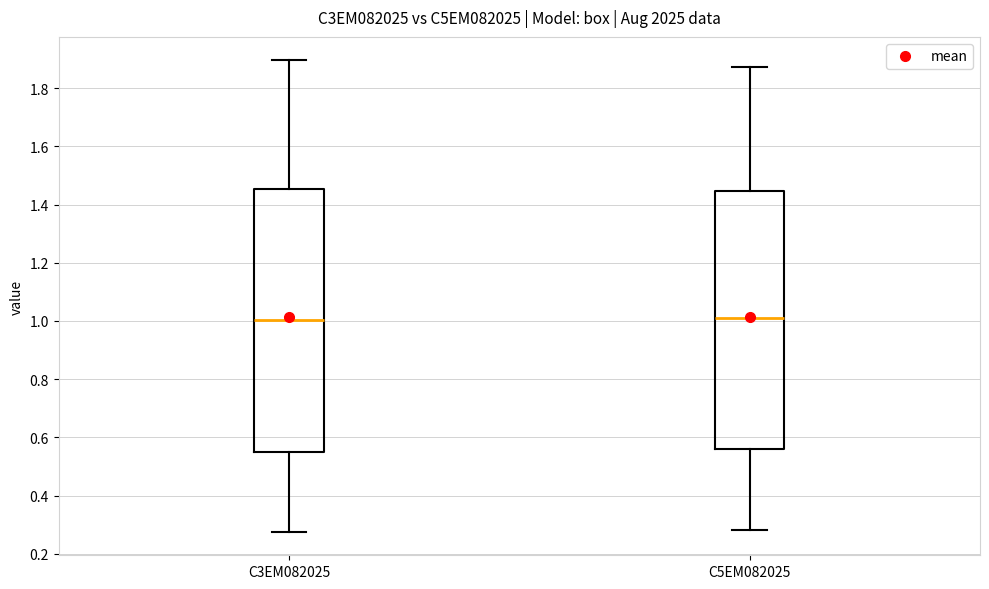

Reading left to right, read every box against the y-axis: the position of its median line, the range the box covers, and the ends of its whiskers. The values are not printed on the chart, so give them approximately, as read against the axis.

C3EM082025: median 1.00, box 0.56 to 1.46, whiskers 0.28 to 1.90
C5EM082025: median 1.02, box 0.56 to 1.44, whiskers 0.28 to 1.88